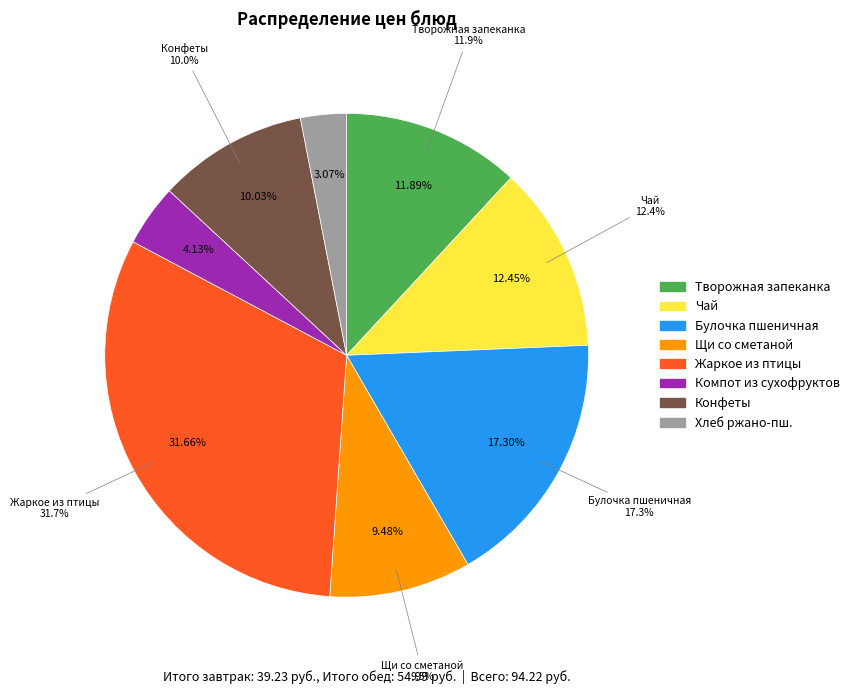

Which slice is the smallest?

Хлеб ржано-пшеничный